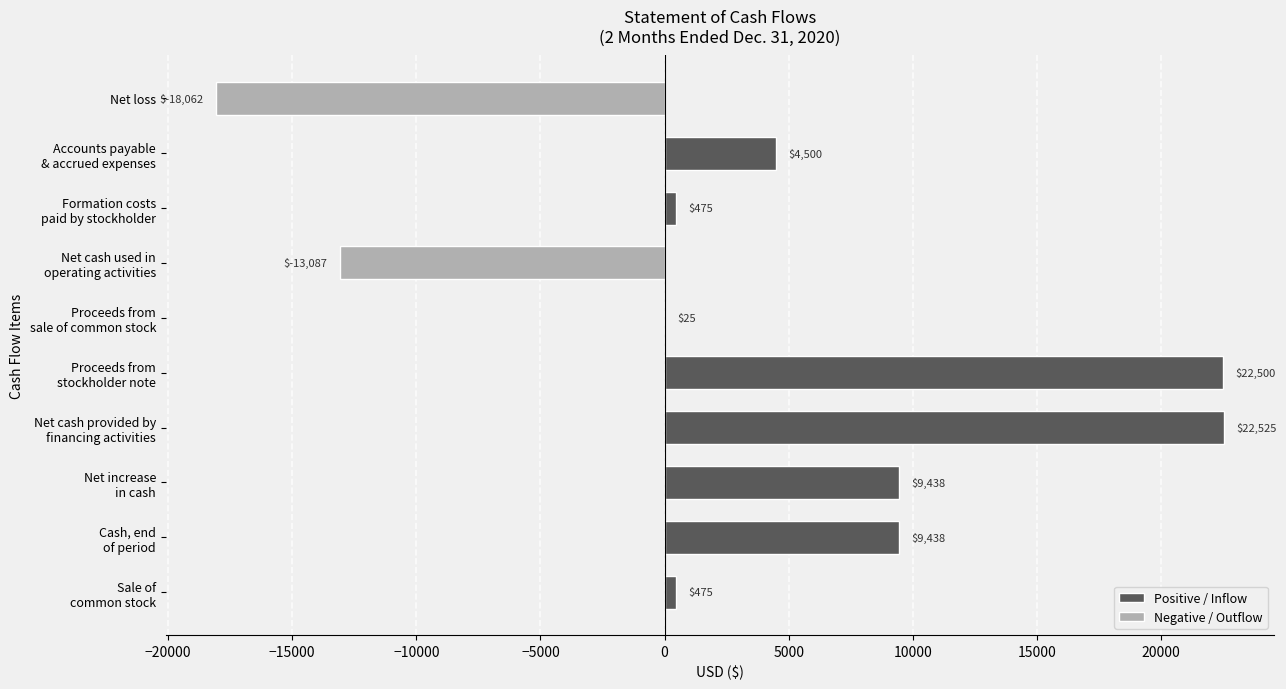

True or false: the data shows -8232 at Net loss.

False